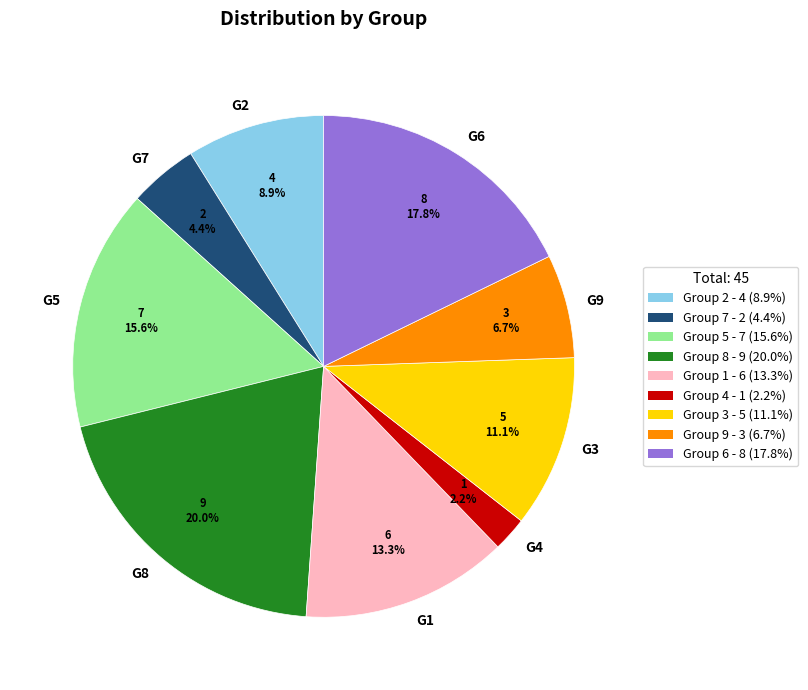

Is the sum of G2 and G5 greater than half?

No